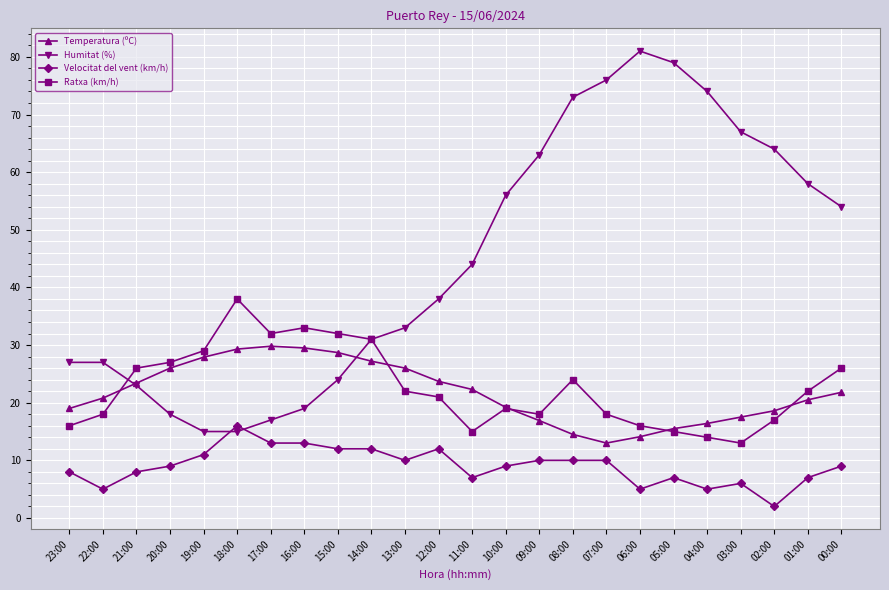

At how many categories does at least one series exceed 17?

24